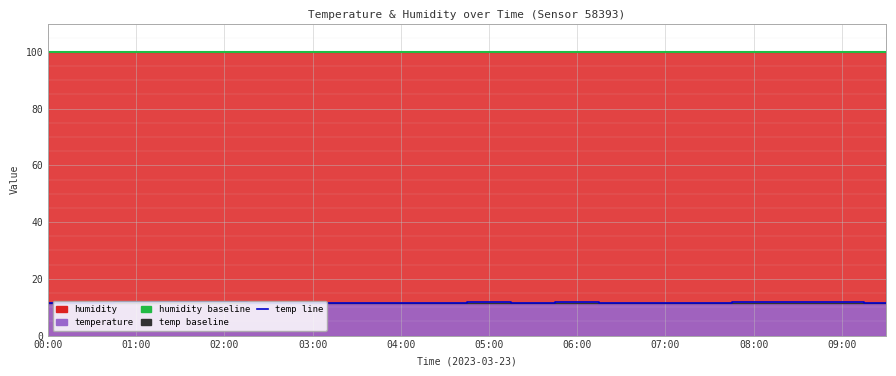

List the labels in order of value, largest first.

01:00, 01:30, 02:00, 05:00, 06:00, 08:00, 08:30, 09:00, 00:00, 00:30, 02:30, 03:00, 03:30, 04:00, 04:30, 05:30, 06:30, 07:00, 09:30, 07:30